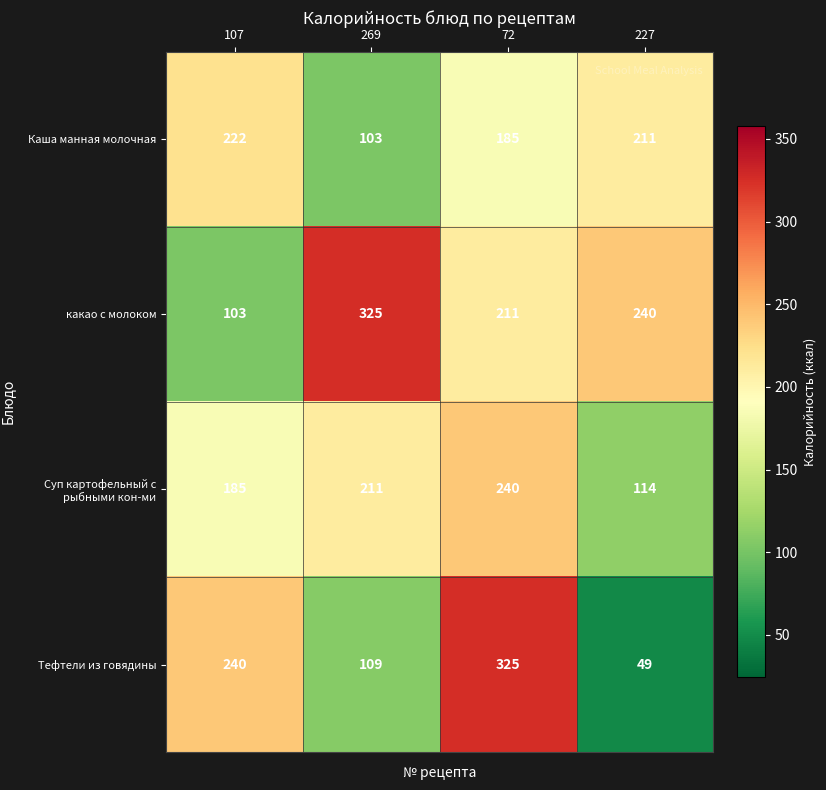

Reading left to right, list all the values displayed in this chart.

Каша манная молочная: 107=222	269=103	72=185	227=211
какао с молоком: 107=103	269=325	72=211	227=240
Суп картофельный с рыбными кон-ми: 107=185	269=211	72=240	227=114
Тефтели из говядины: 107=240	269=109	72=325	227=49